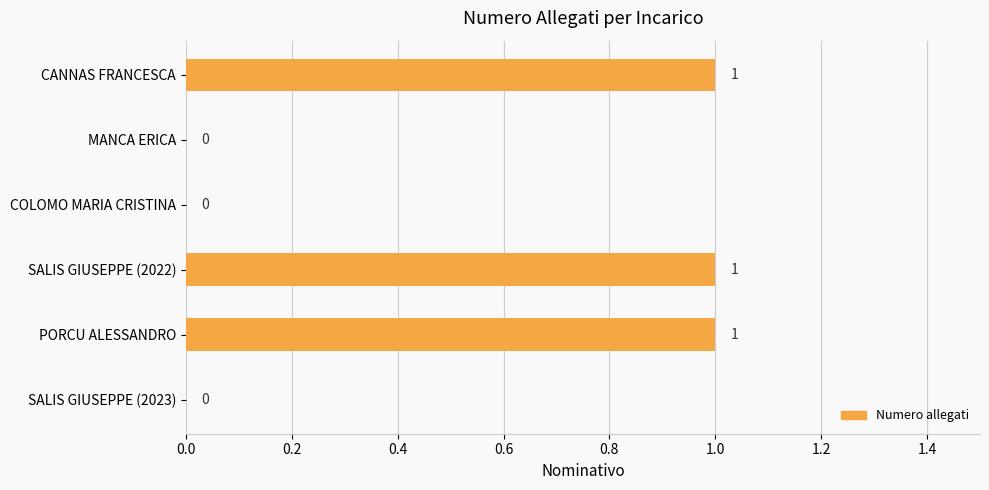

Reading bottom to top, what are all the values shown in this chart?

SALIS GIUSEPPE (2023)=0	PORCU ALESSANDRO=1	SALIS GIUSEPPE (2022)=1	COLOMO MARIA CRISTINA=0	MANCA ERICA=0	CANNAS FRANCESCA=1